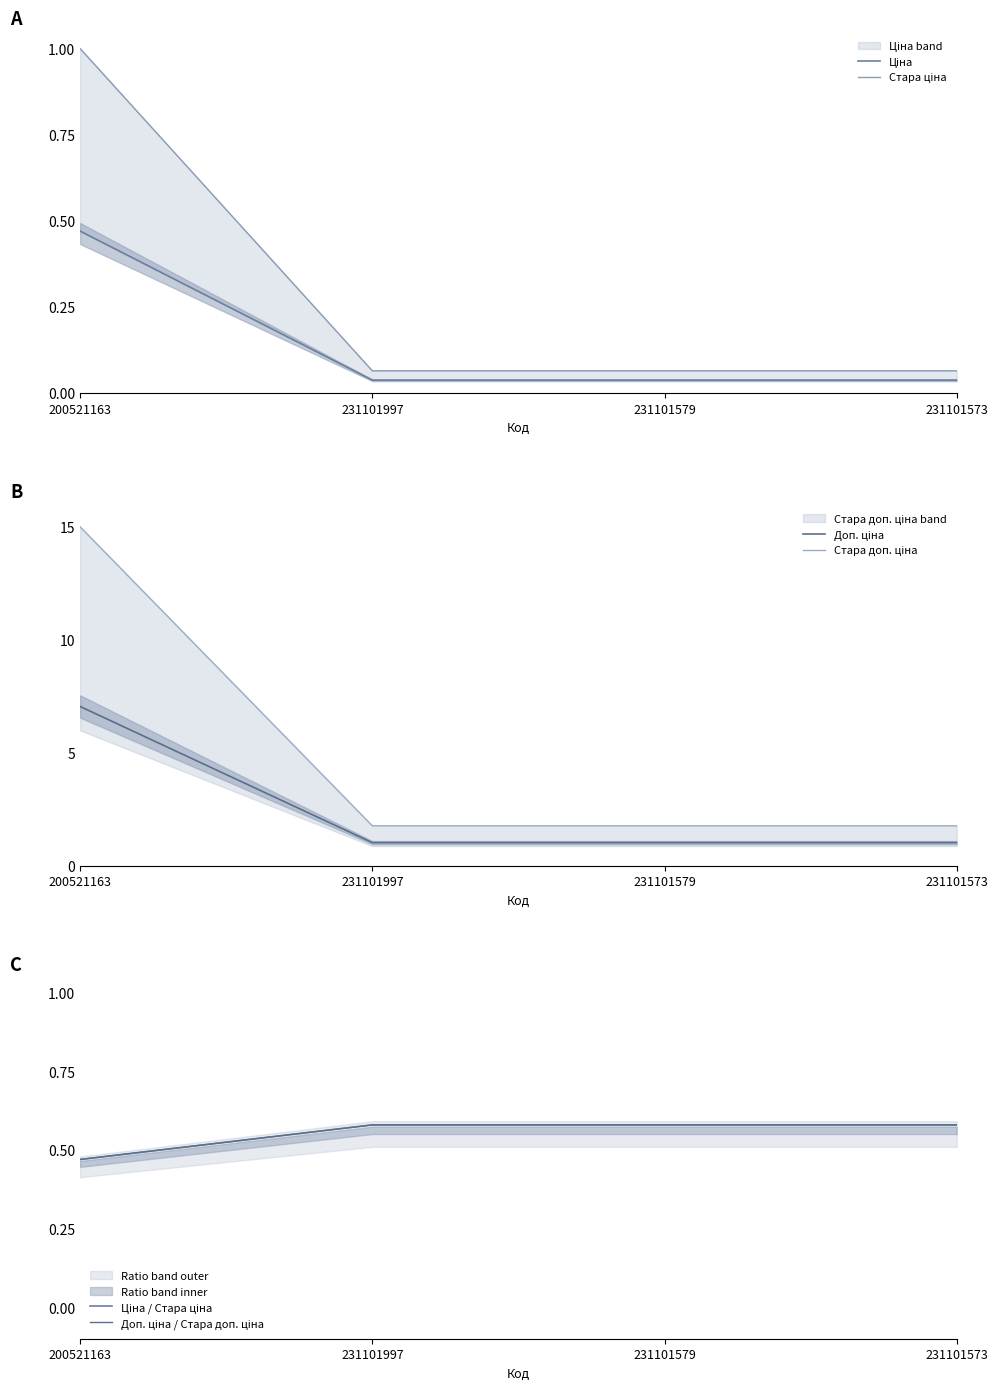

What is the value of the Ціна / Стара ціна point at the 4th from the left?

0.6